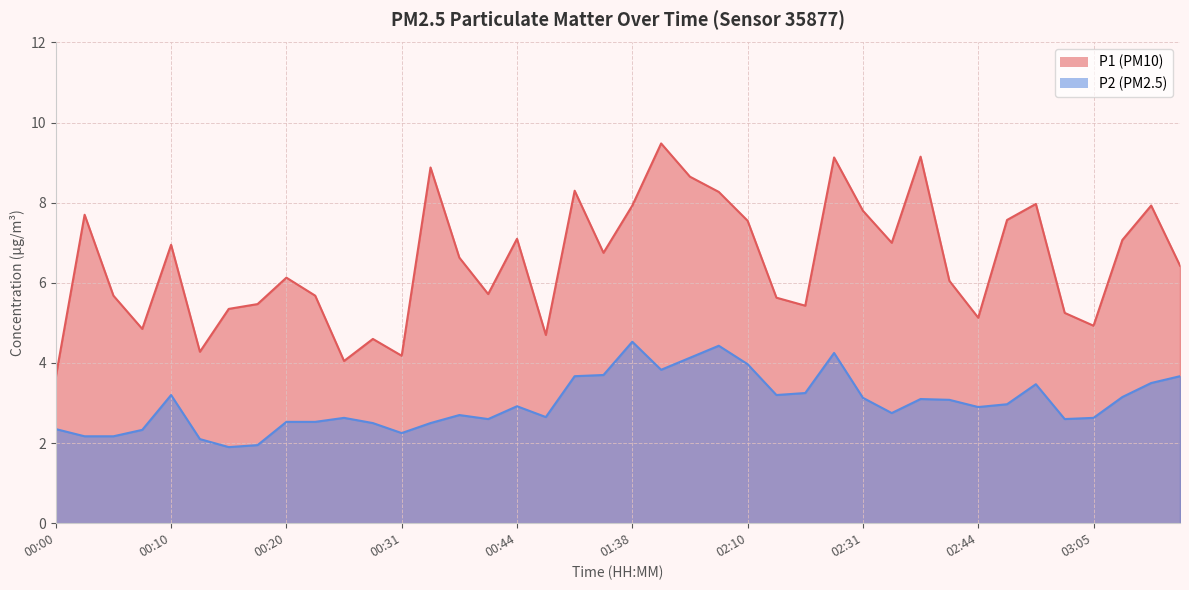

What are all the series names shown in the legend?

P1, P2